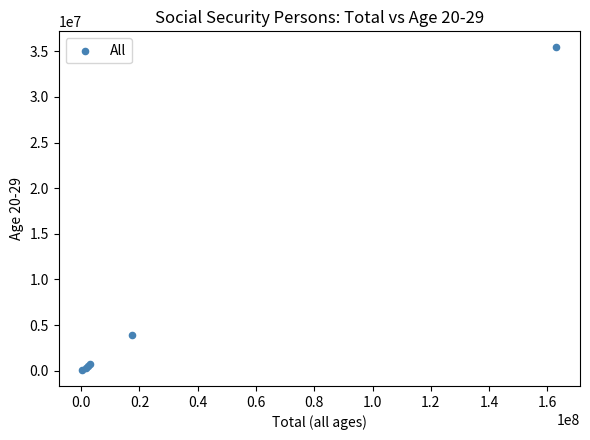

What Y value in the scatter plot is closest to 17756457?

3926805